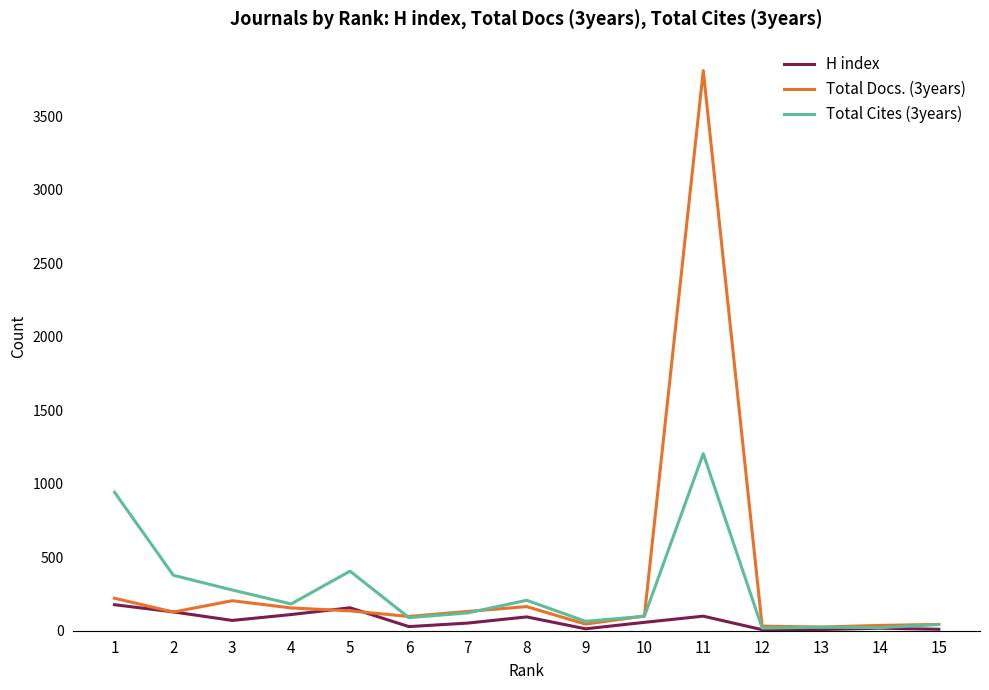

List the series in order of their peak value, lowest first.

H index, Total Cites (3years), Total Docs. (3years)